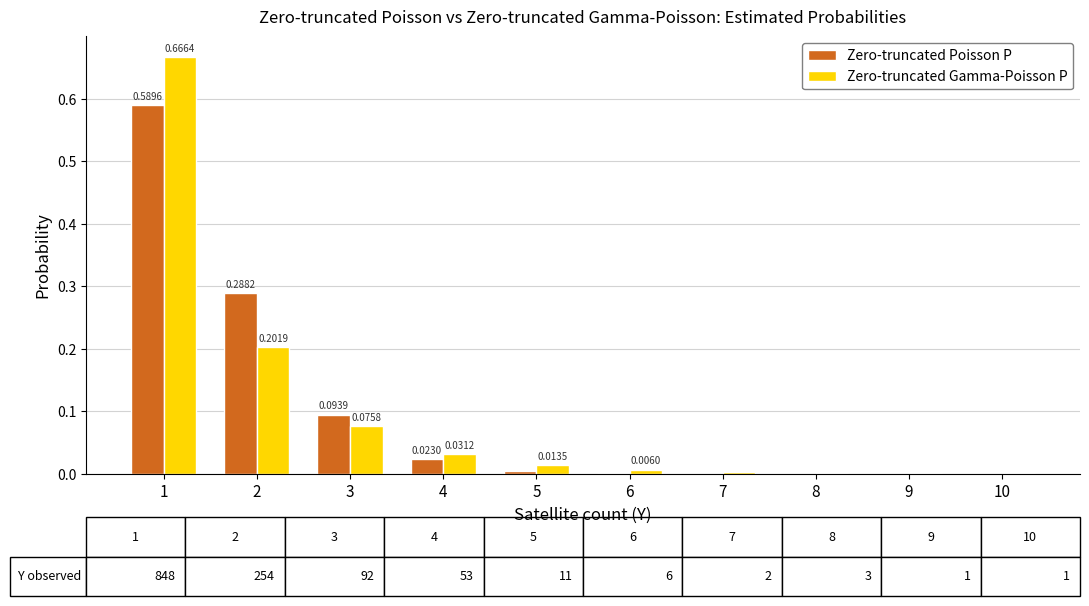

Between 6 and 10, which series saw the biggest shift?

Zero-truncated Gamma-Poisson P